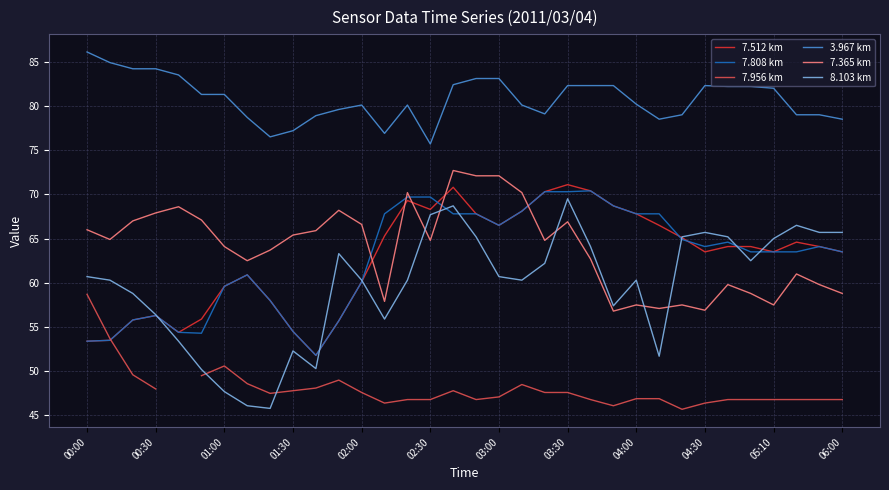

What is the difference between the maximum and minimum values in the 3.967 km series?

10.4